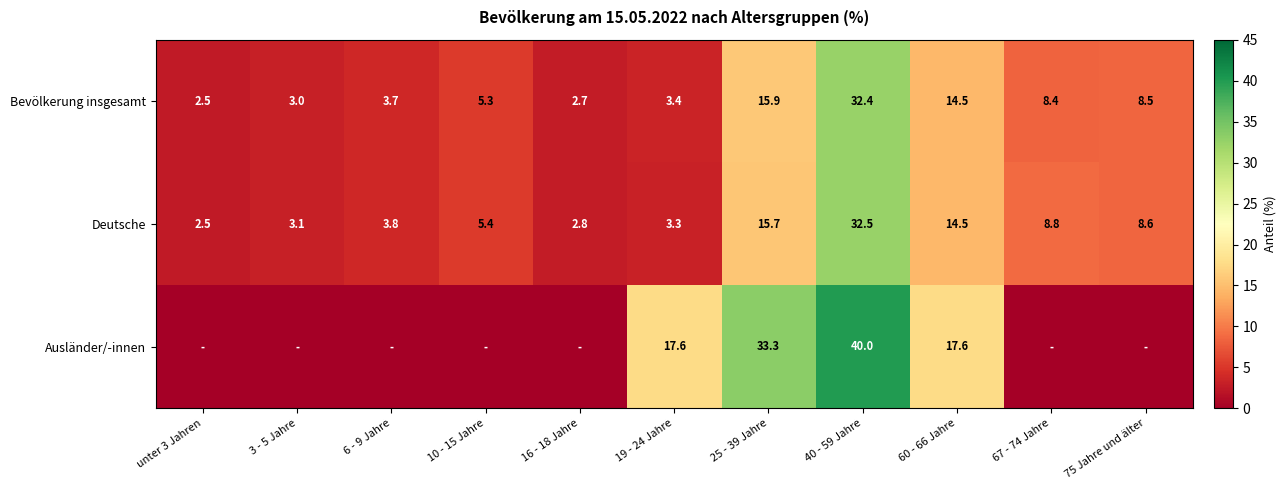

What is the spread (max minus min) of values at 60 - 66 Jahre?

3.1